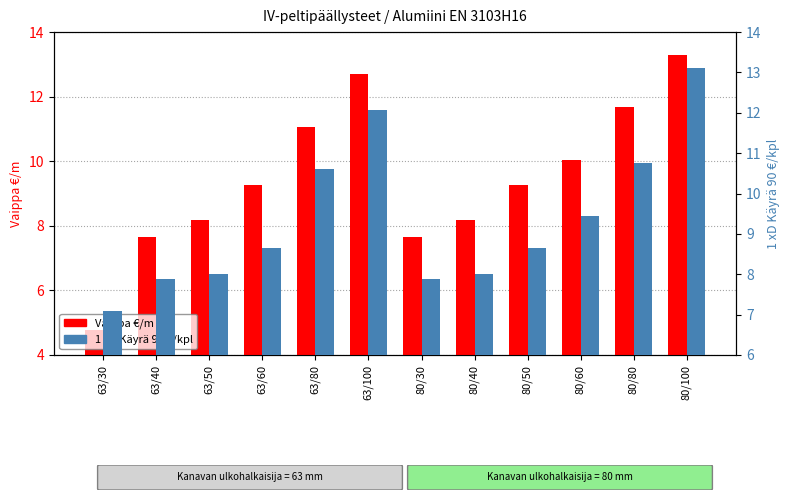

At which category does the chart reach its minimum across all series?

63/30